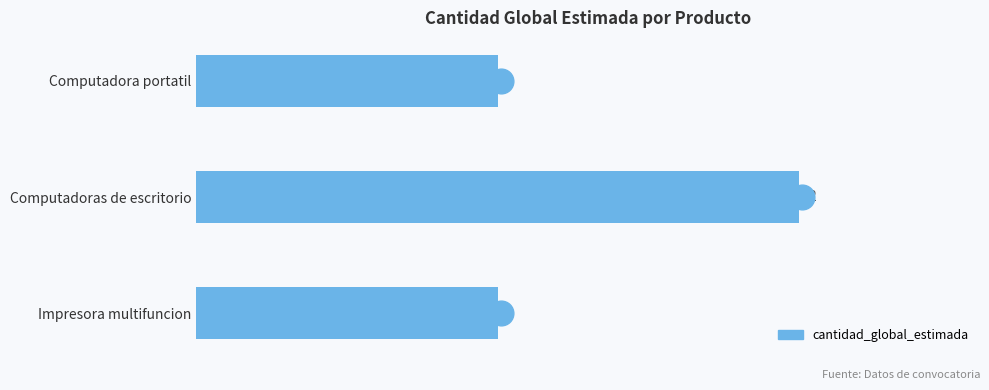

How many values are between 1 and 2?

3